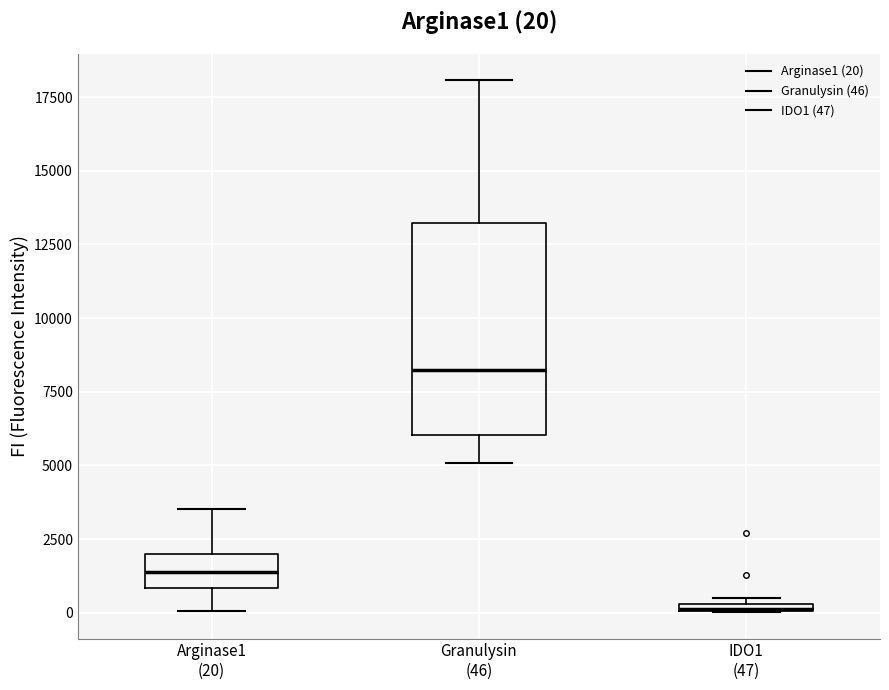

Comparing the boxes themselves (not the whiskers), which one is the tallest?

Granulysin (46)